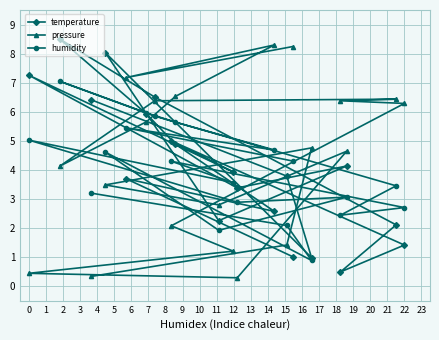

Reading right to left, transcribe all the data shown in this chart.

temperature: 1.4	2.1	4.1	0.5	1.0	1.0	3.8	2.6	3.4	3.9	2.3	4.9	5.0	6.5	5.9	3.7	8.0	6.4	8.5	7.3
pressure: 6.3	6.4	4.6	6.4	4.8	8.2	1.4	8.3	0.3	1.2	2.8	6.5	2.1	6.4	5.7	7.2	3.5	0.3	4.1	0.5
humidity: 2.7	3.5	3.1	2.5	0.9	4.3	2.1	4.7	2.9	3.6	1.9	5.6	4.3	5.9	6.0	5.5	4.6	3.2	7.1	5.0